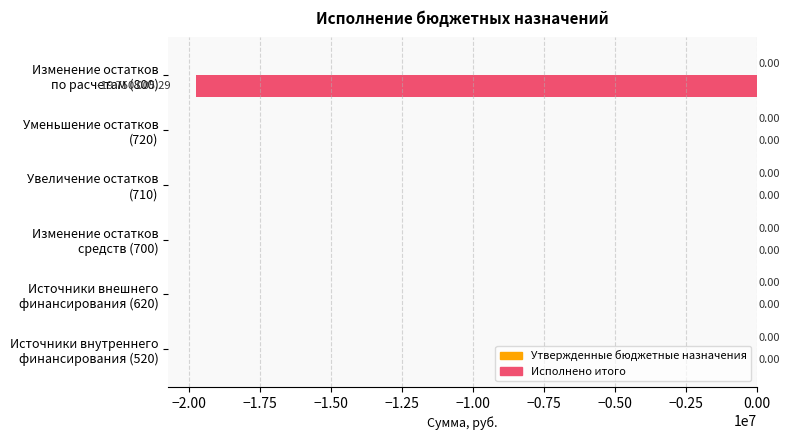

What is the sum of all values?

-19750005.3